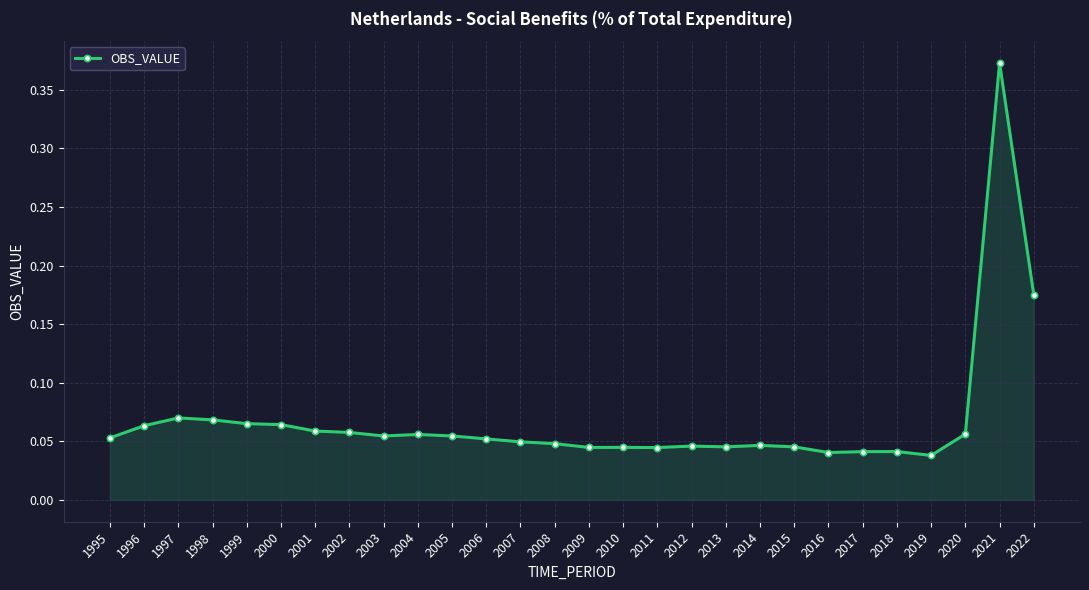

True or false: the data has more than 0 interior local peaks.

True